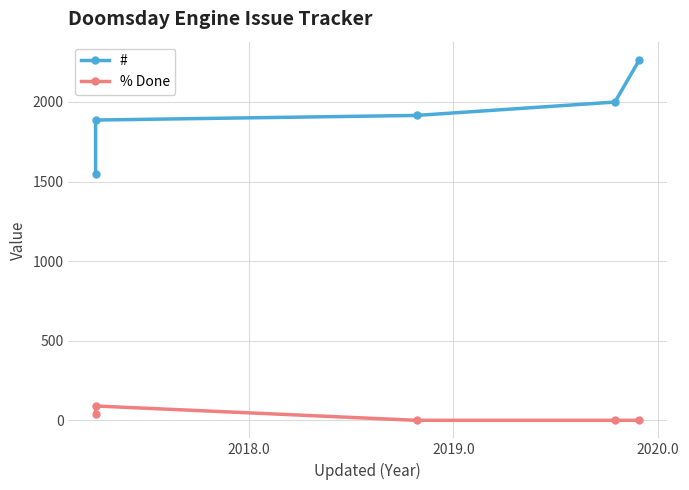

List the series in order of their peak value, highest first.

#, % Done